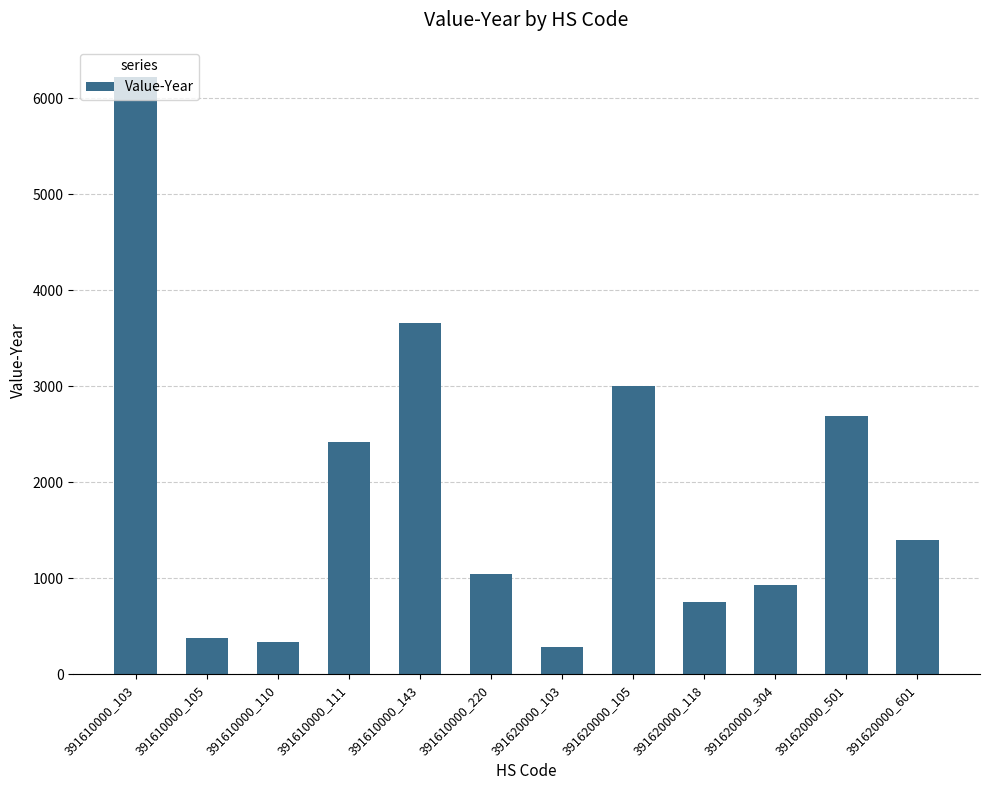

Which category has the highest value across all series?

391610000_103